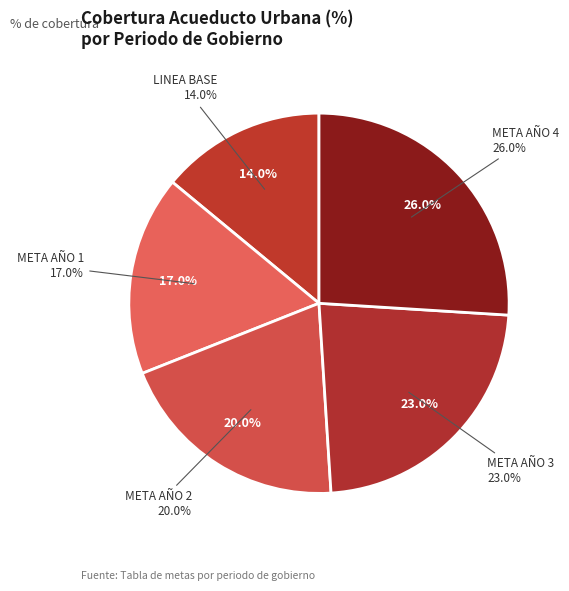

To the nearest percent, what is the average slice percentage?

20%